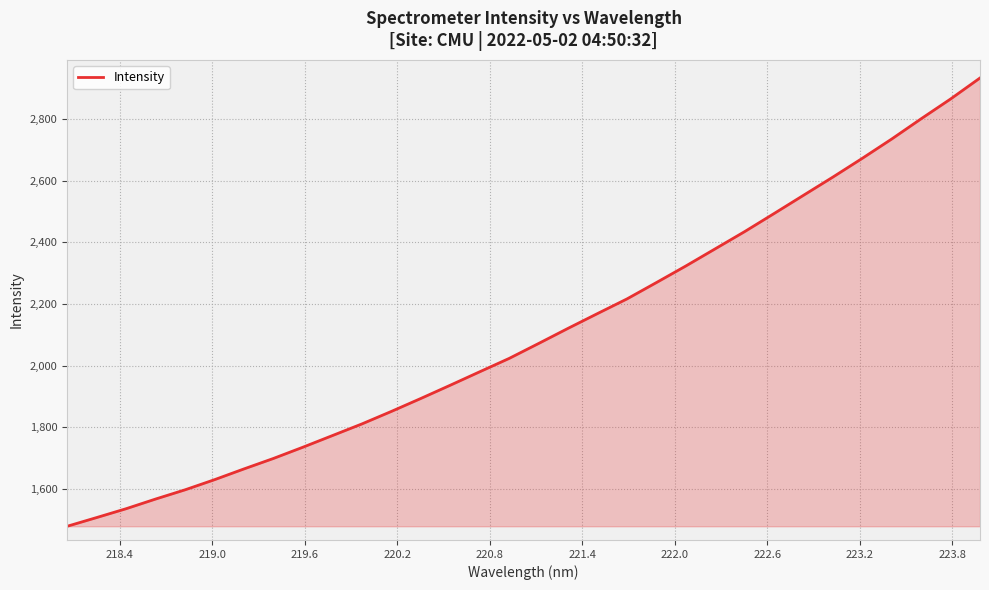

What is the minimum value shown in the chart?

1479.7